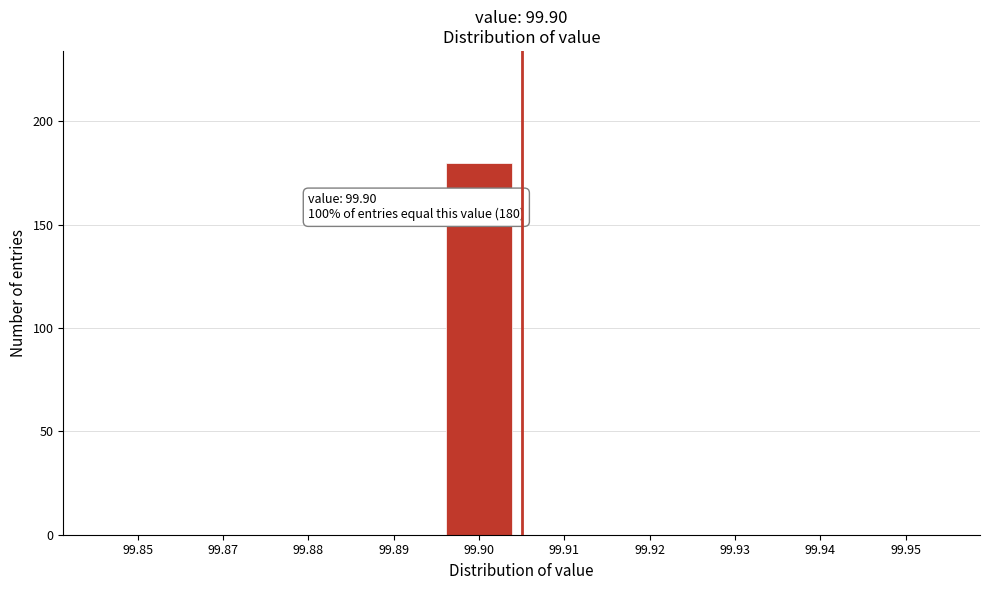

Reading right to left, list all the values displayed in this chart.

99.95=0	99.94=0	99.93=0	99.92=0	99.91=0	99.90=180	99.89=0	99.88=0	99.87=0	99.85=0